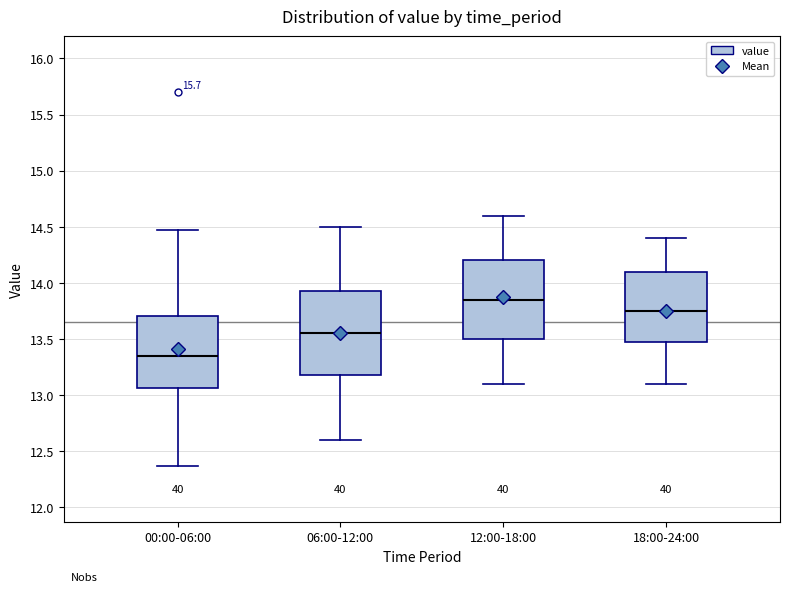

Which box is the tallest, from its lower edge to its upper edge?

06:00-12:00